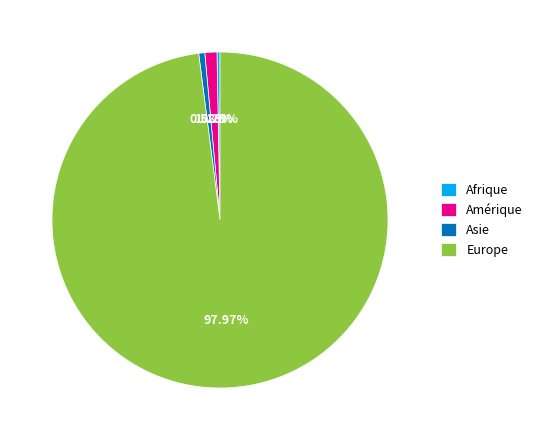

What is the largest slice in the pie chart?

Europe